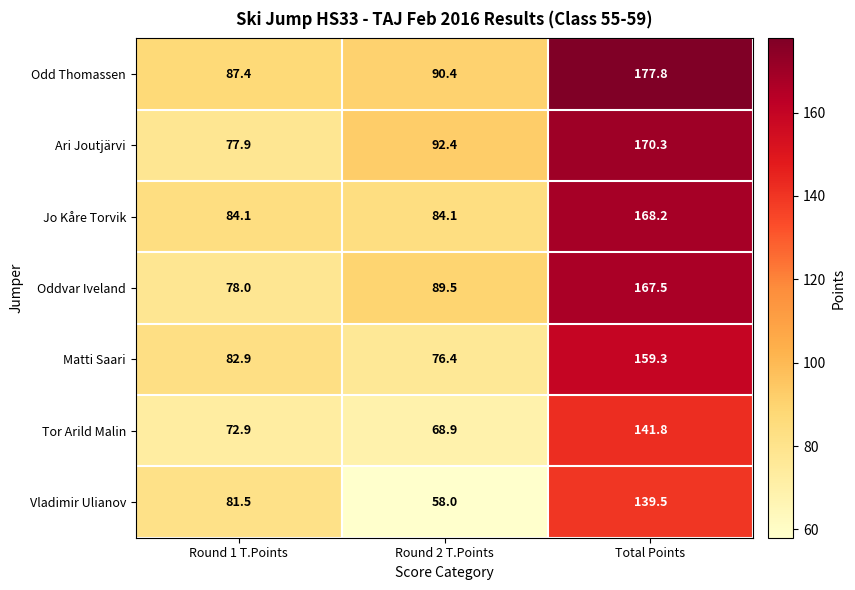

What is the greatest value displayed?

177.8